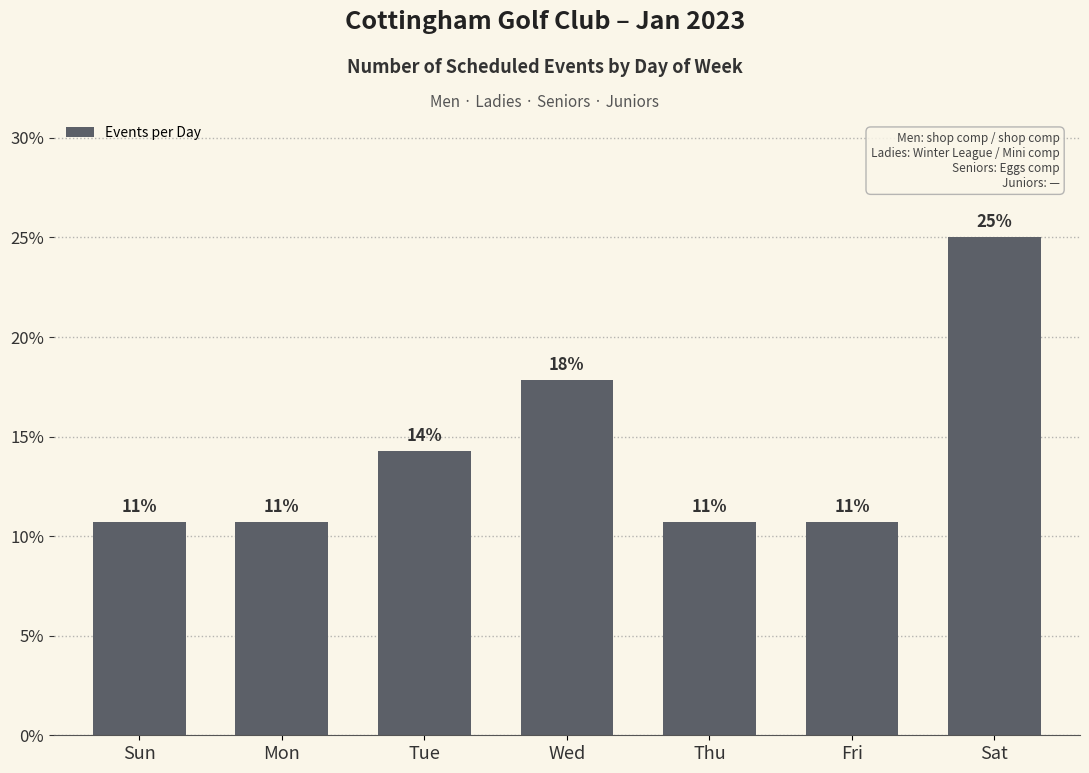

Rank the categories by value from highest to lowest.

Sat, Wed, Tue, Sun, Mon, Thu, Fri